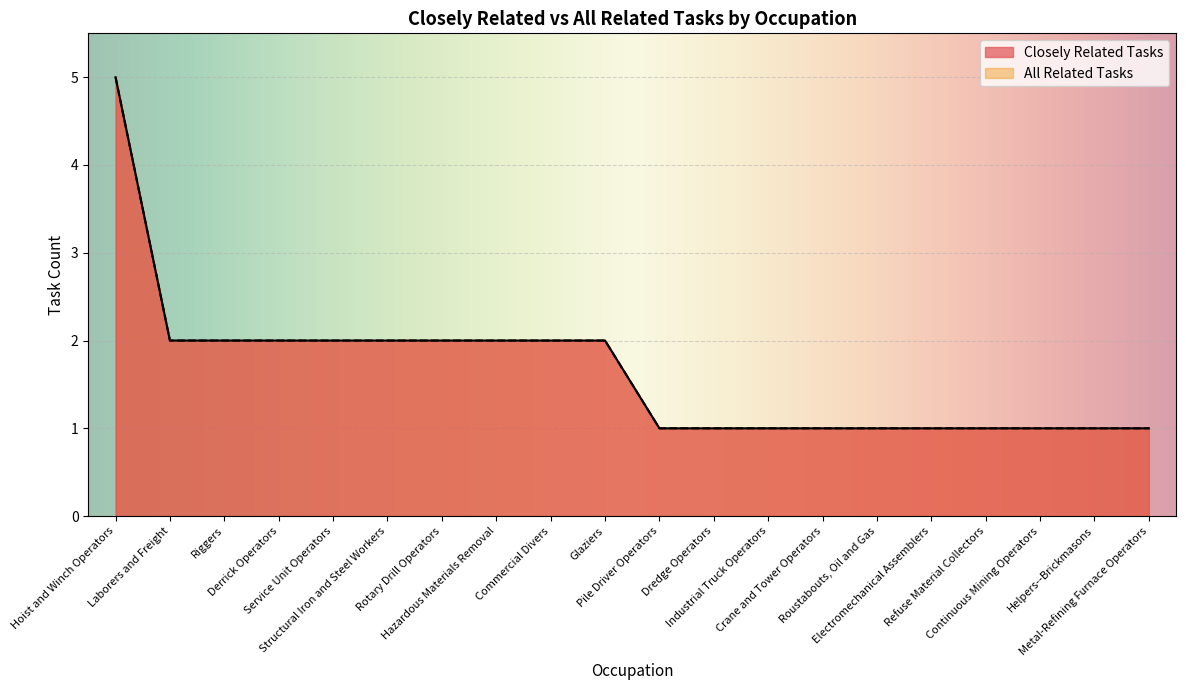

Does the chart display data point markers on the line(s)?

No